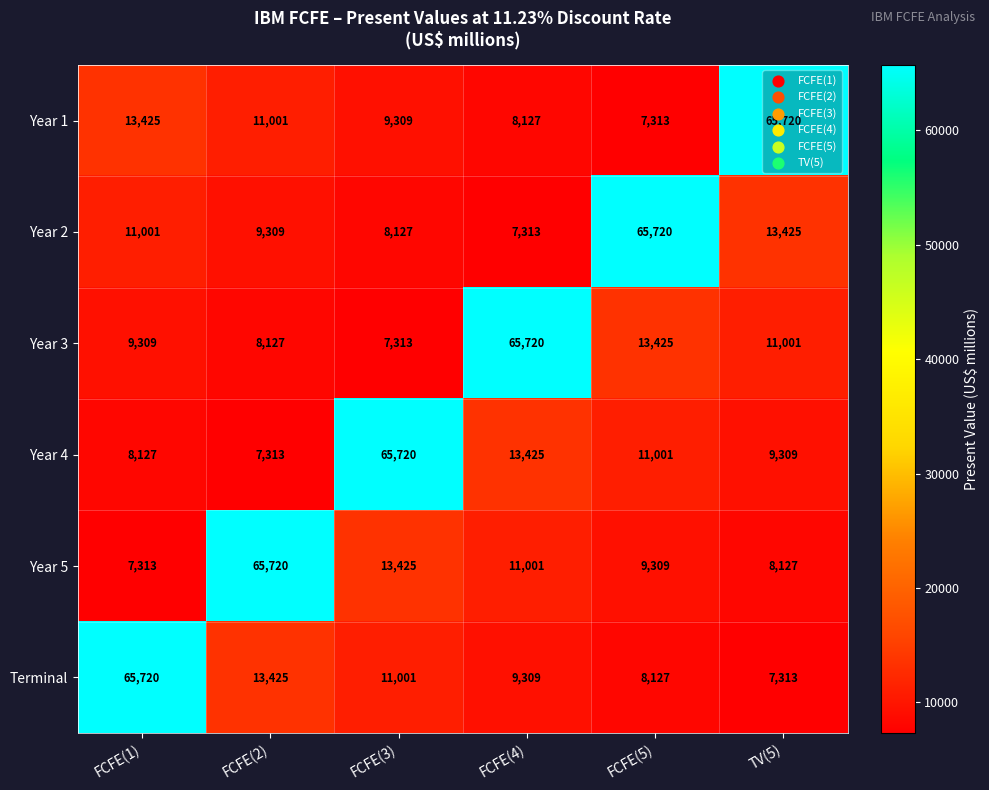

Read the Year 5 value at TV(5), to the nearest 10.

8130